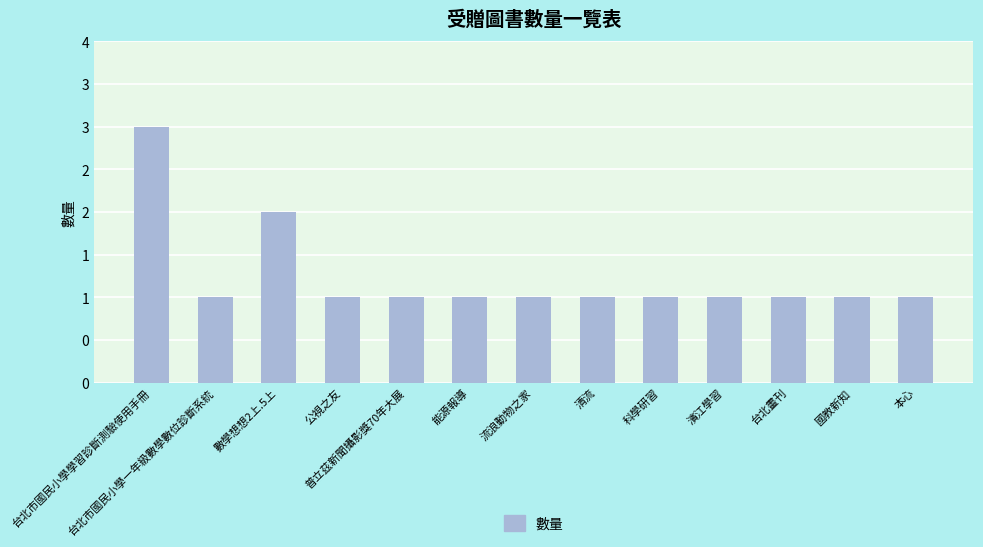

Which category has the highest value across all series?

台北市國民小學學習診斷測驗使用手冊